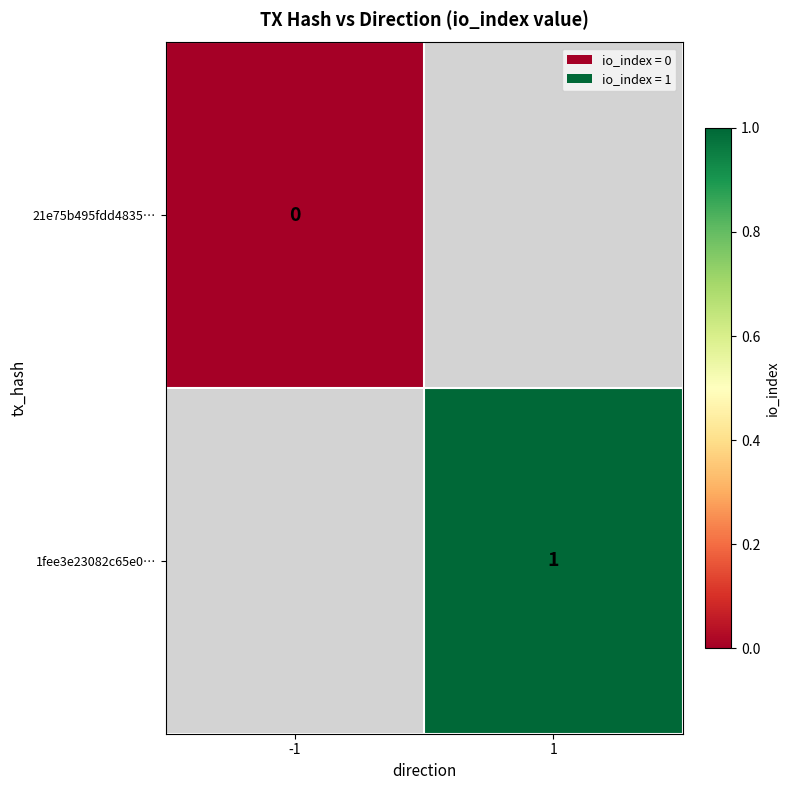

List the labels in order of 1fee3e23082c65e0… value, largest first.

-1, 1